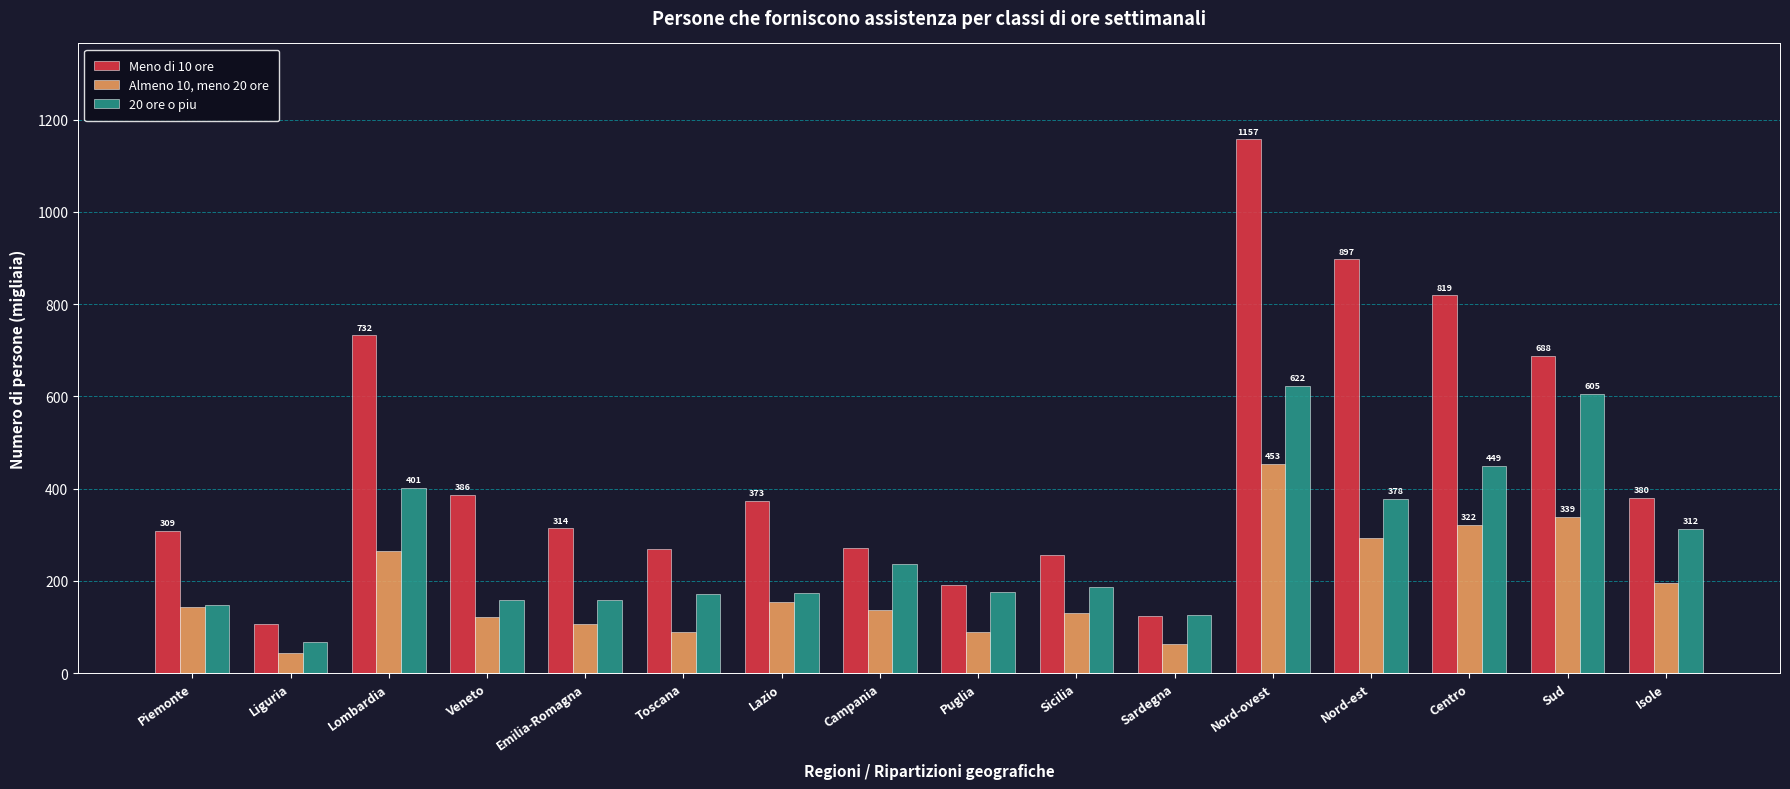

What is the label of the 3rd bar from the left?

Lombardia